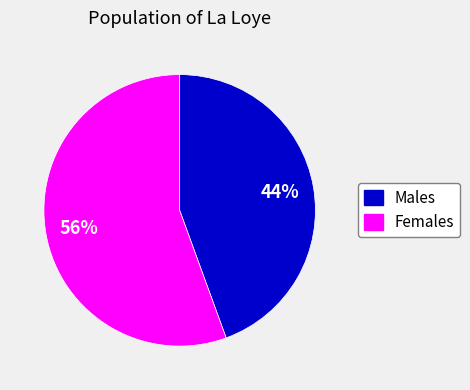

To the nearest percent, what is the average slice percentage?

50%